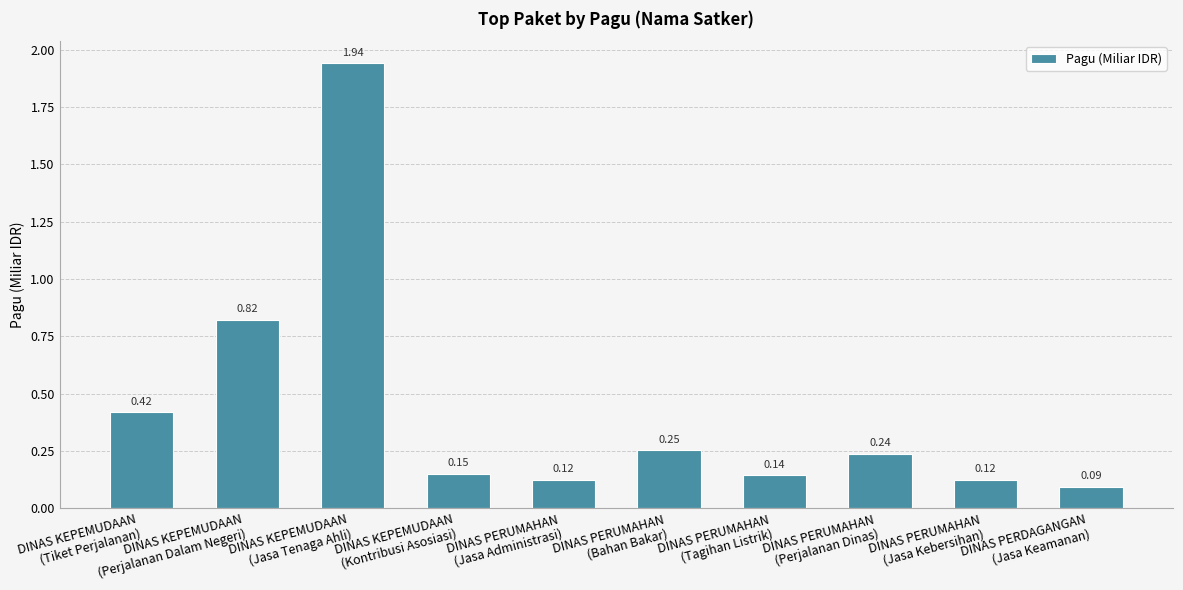

What is the difference between the maximum and minimum values?

1.8